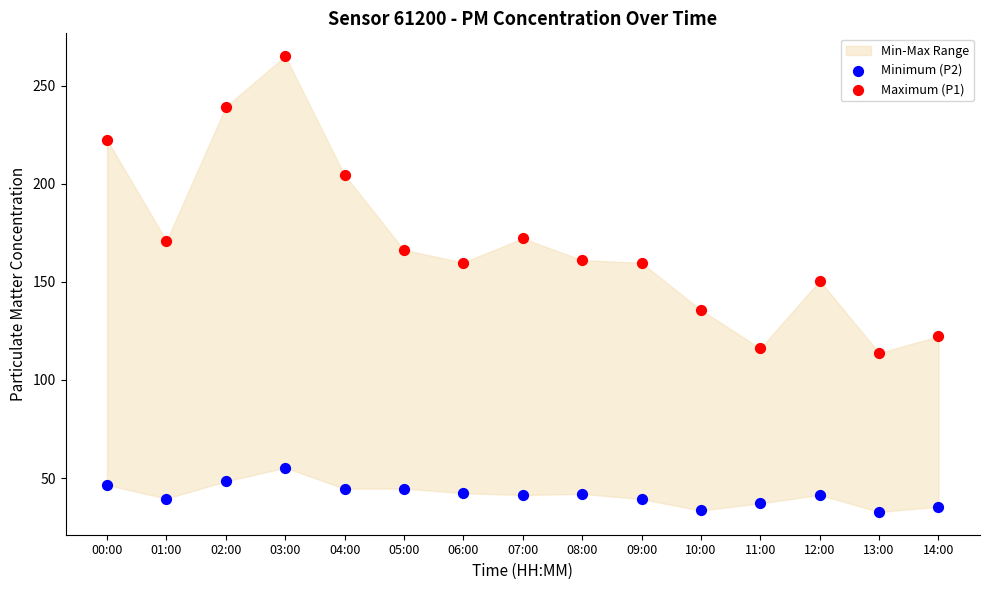

Which series contains the lowest Y value?

Minimum (P2)